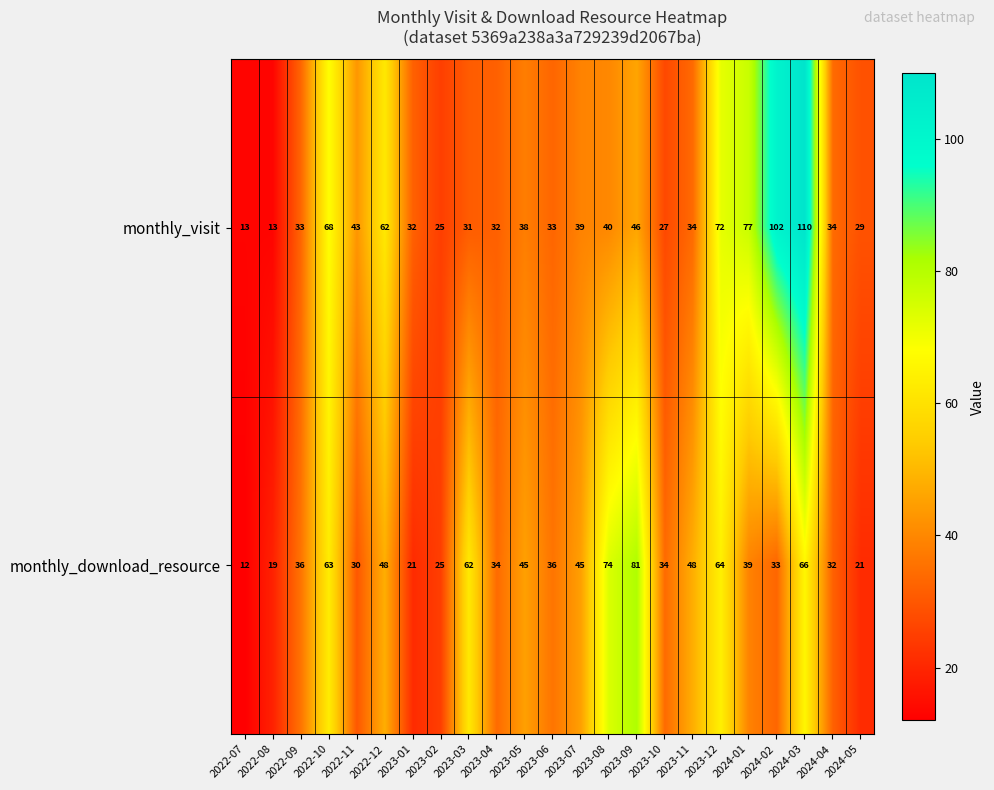

What is the difference between the monthly_download_resource values at 2023-11 and 2023-08?

26